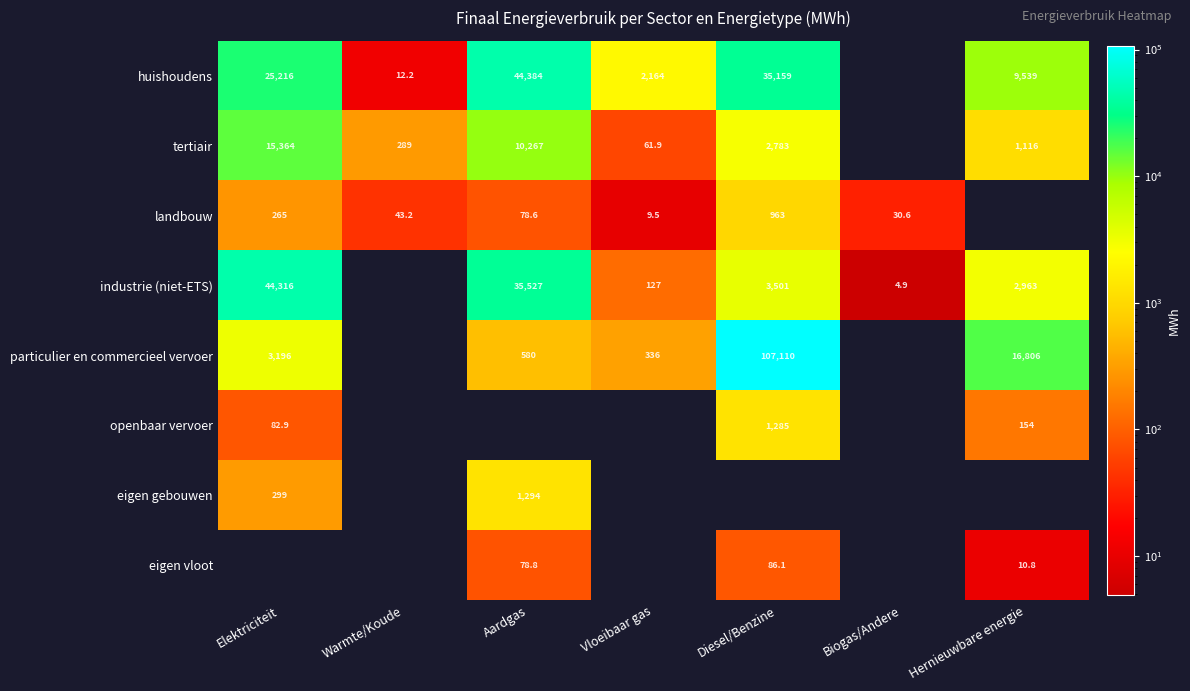

What is the spread (max minus min) of values at Warmte/Koude?

277.1